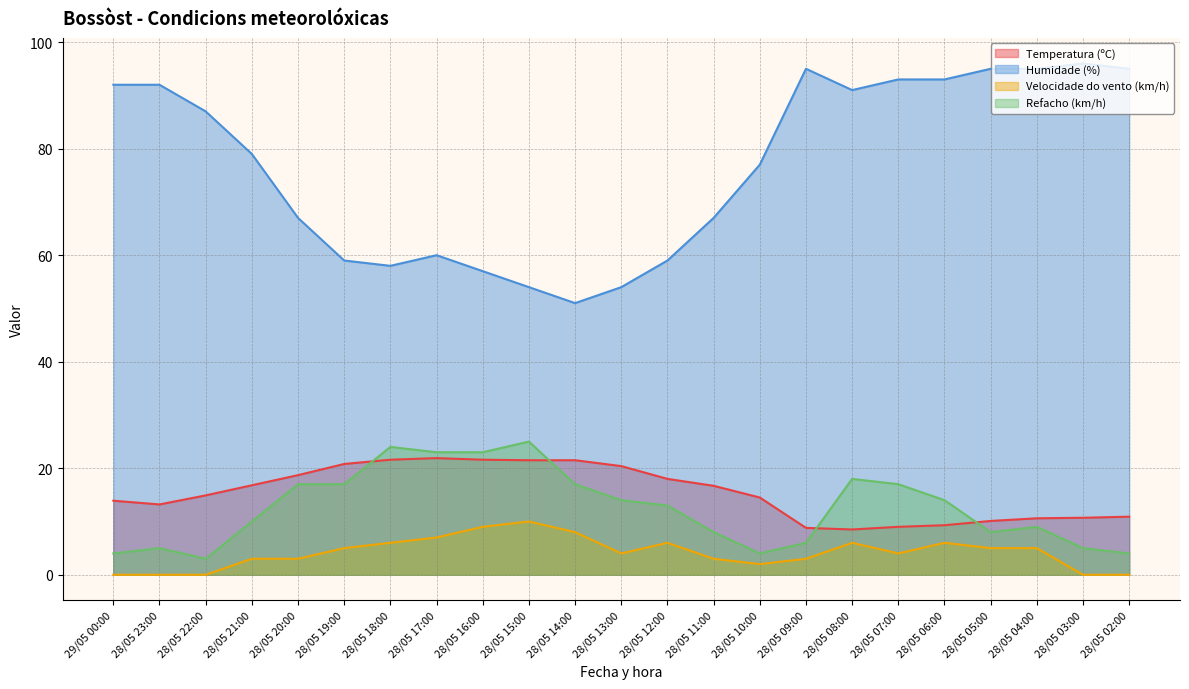

At which label does Temperatura (ºC) reach its peak?

28/05 17:00